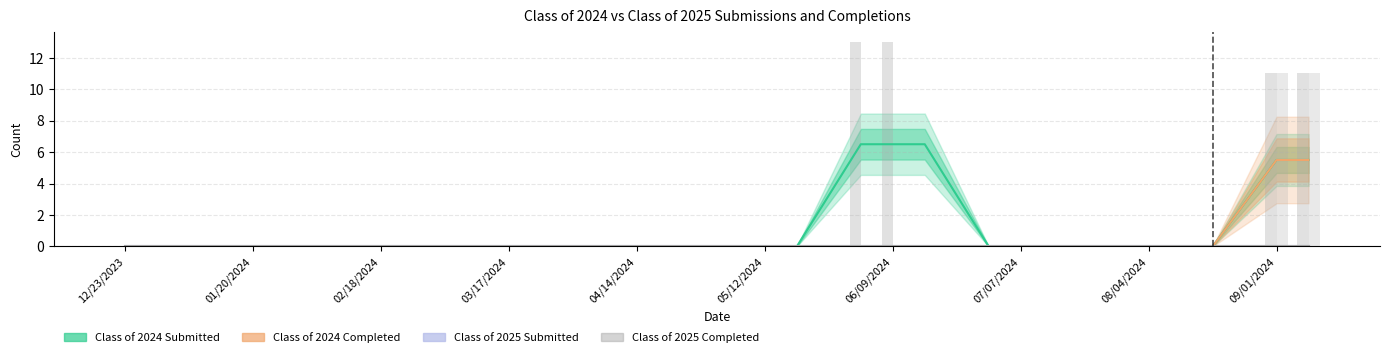

Which series has the largest range (max minus min)?

Class of 2024 Submitted